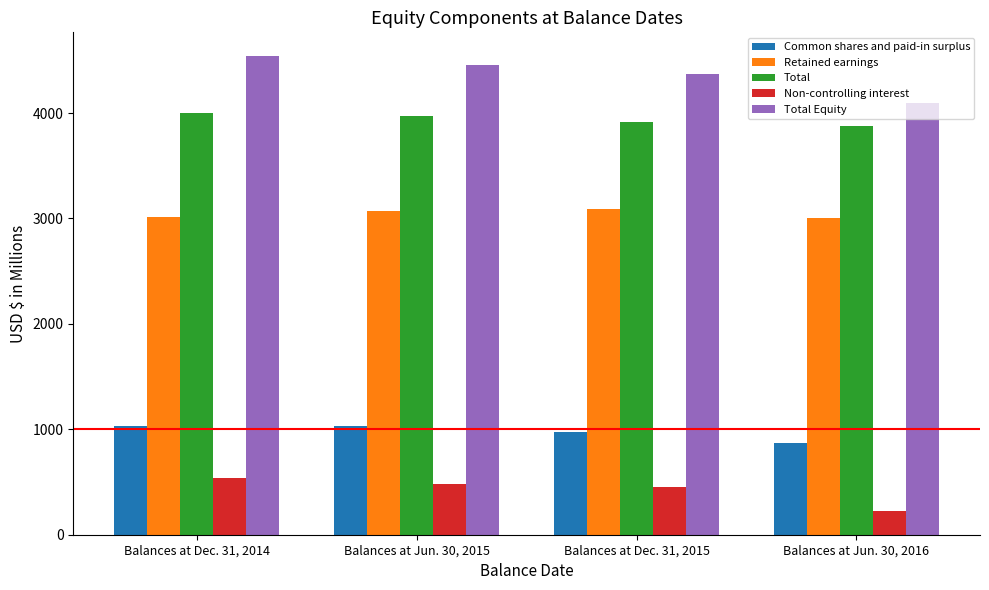

What is the spread (max minus min) of values at Balances at Dec. 31, 2015?

3913.2